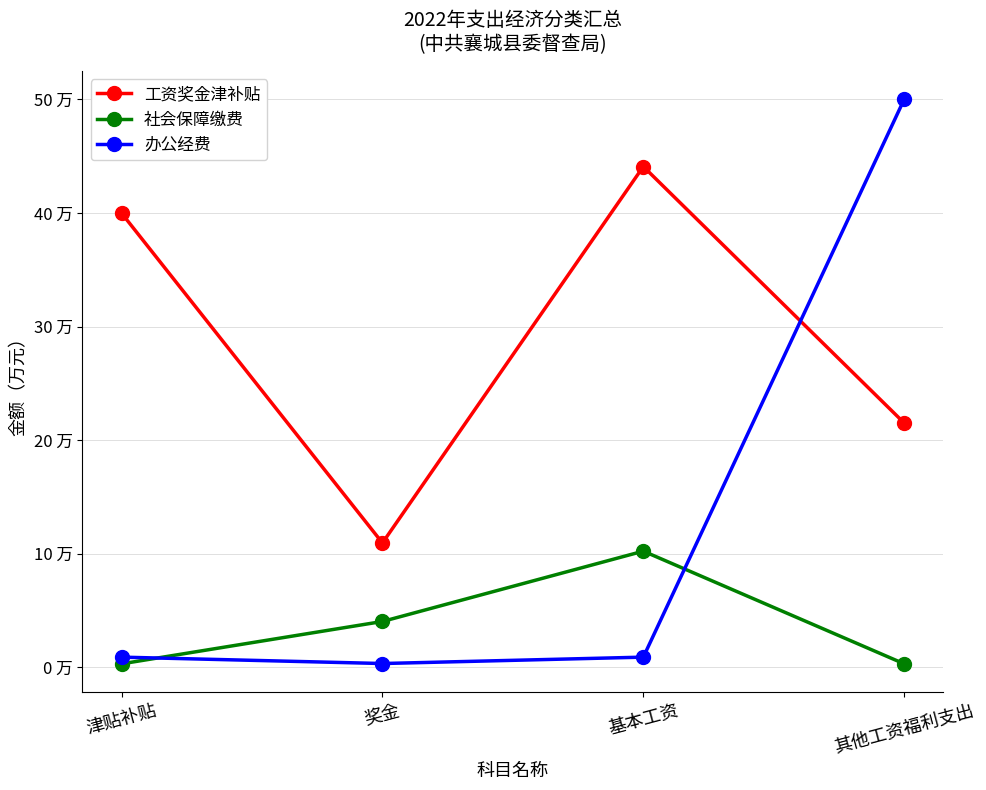

What are all the series names shown in the legend?

工资奖金津补贴, 社会保障缴费, 办公经费